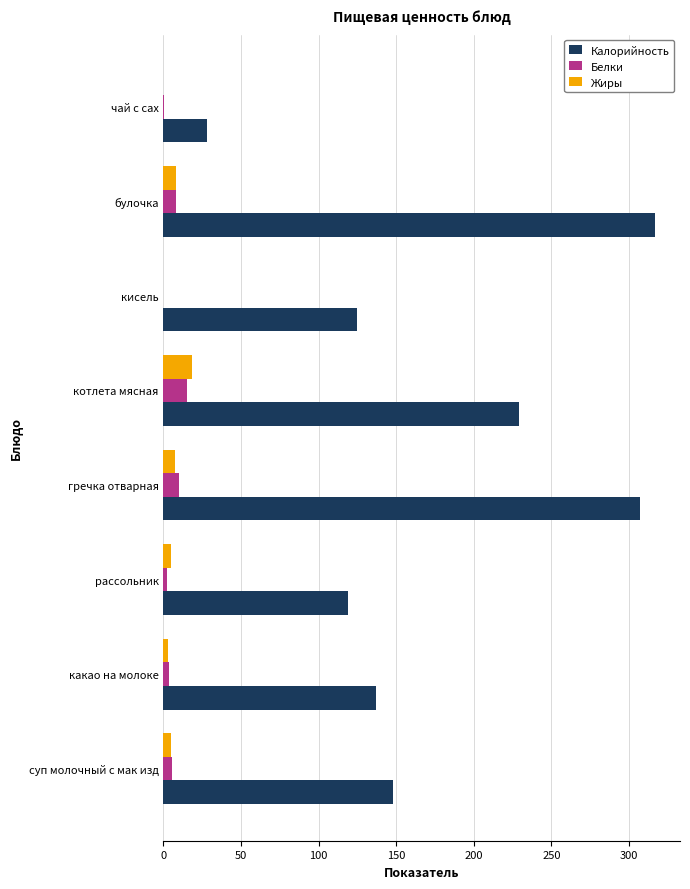

Where is Калорийность nearest to the value 172?

суп молочный с мак изд